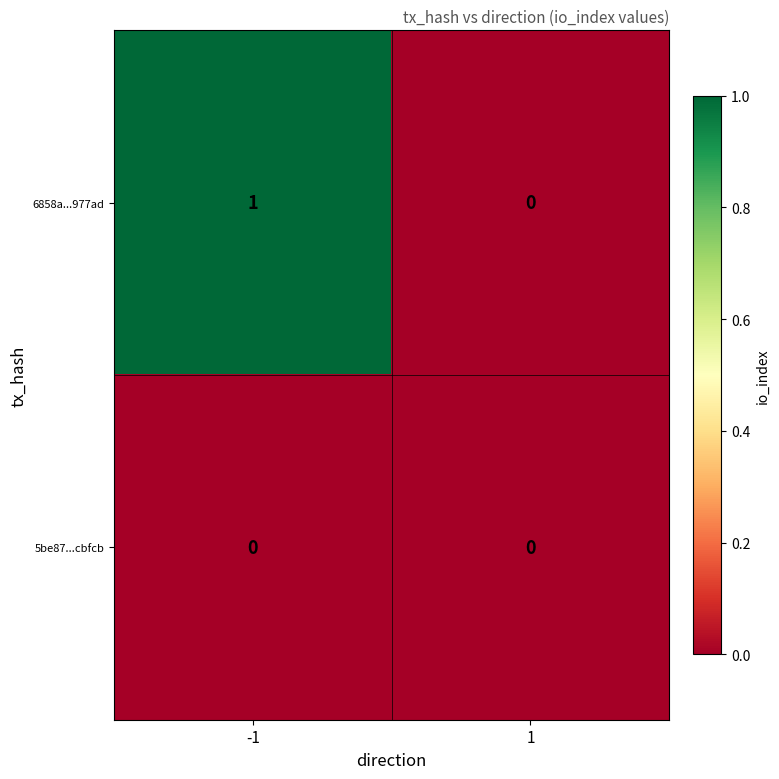

Rank the series by their maximum value, from highest to lowest.

6858a...977ad, 5be87...cbfcb